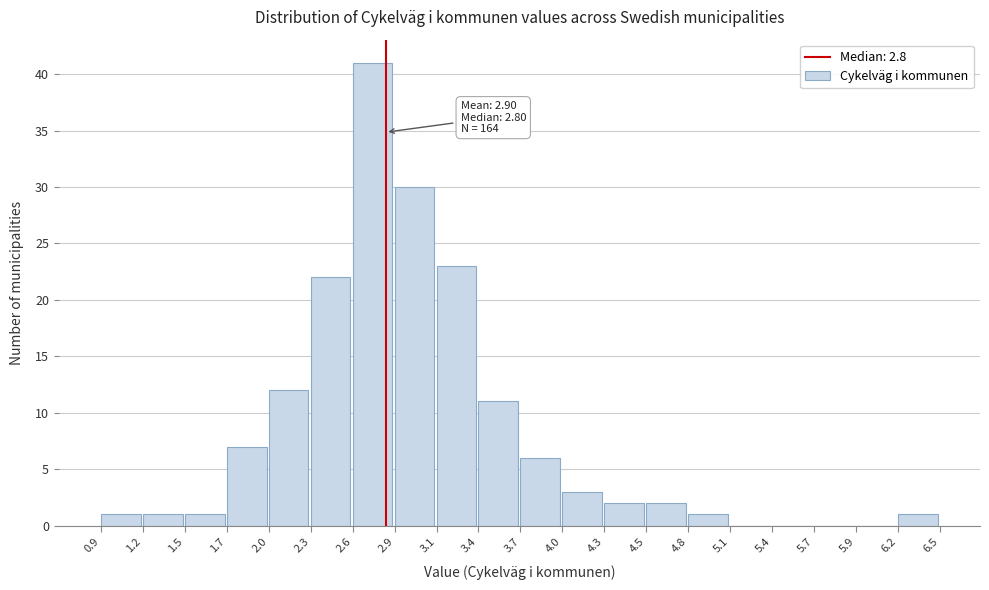

Which range on the x-axis has the tallest bar?

2.6 to 2.9